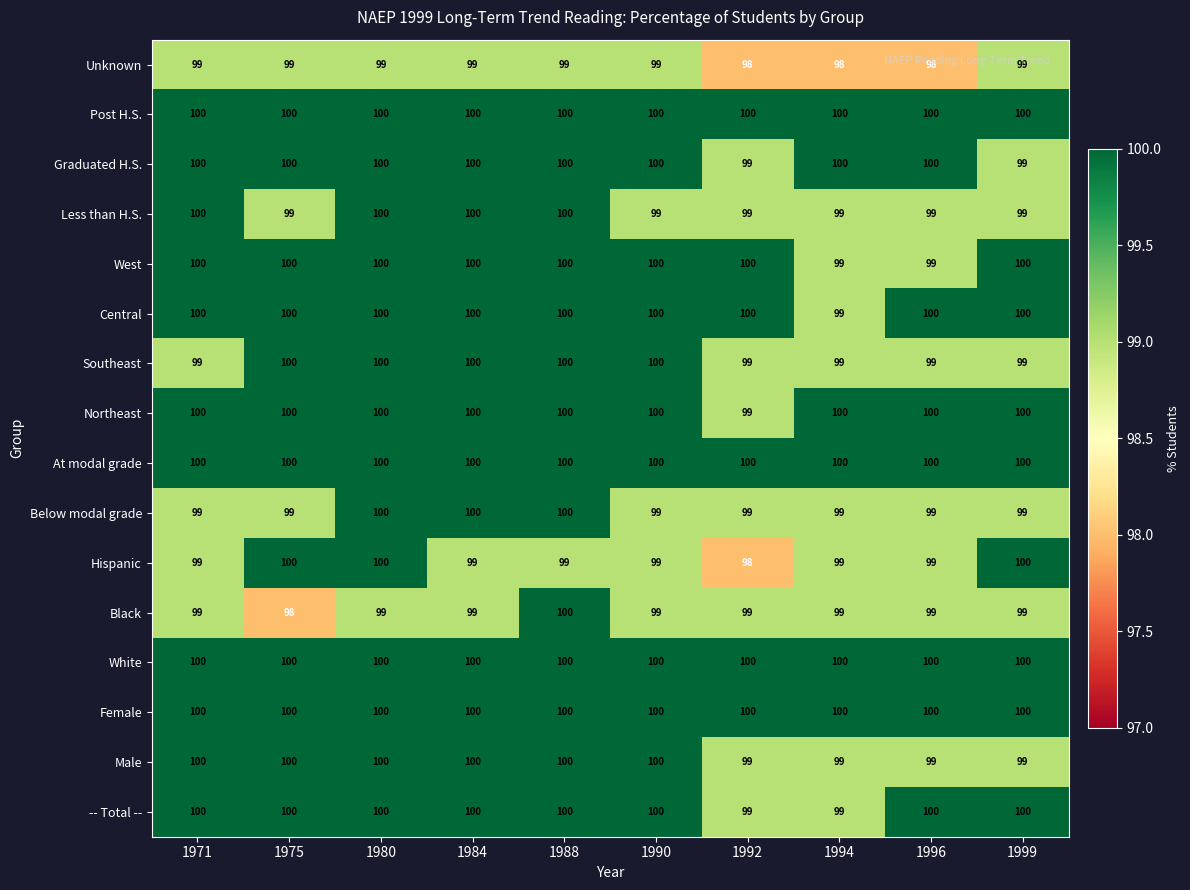

How many Below modal grade values are between 99 and 100?

10